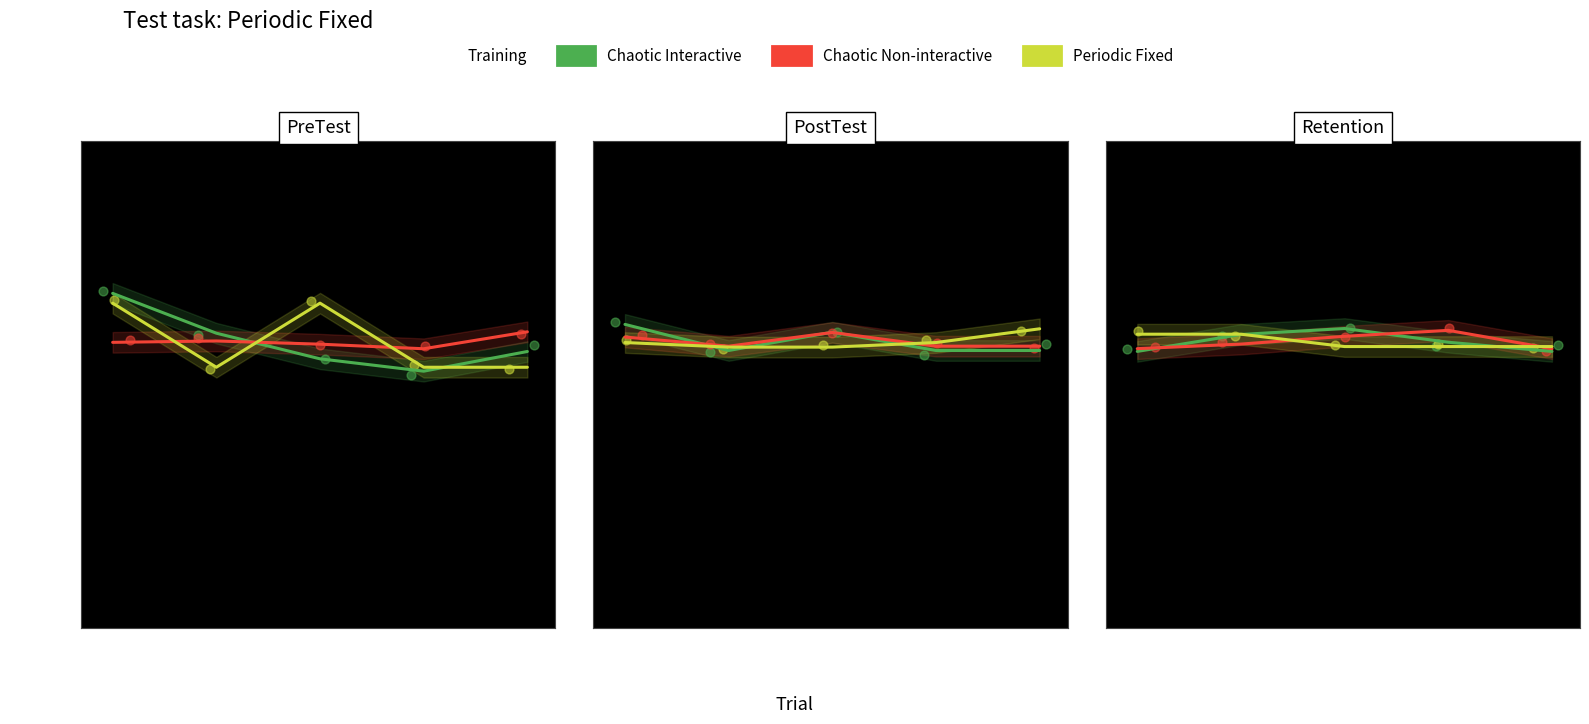

What is the total value across all series at 3?

235.2